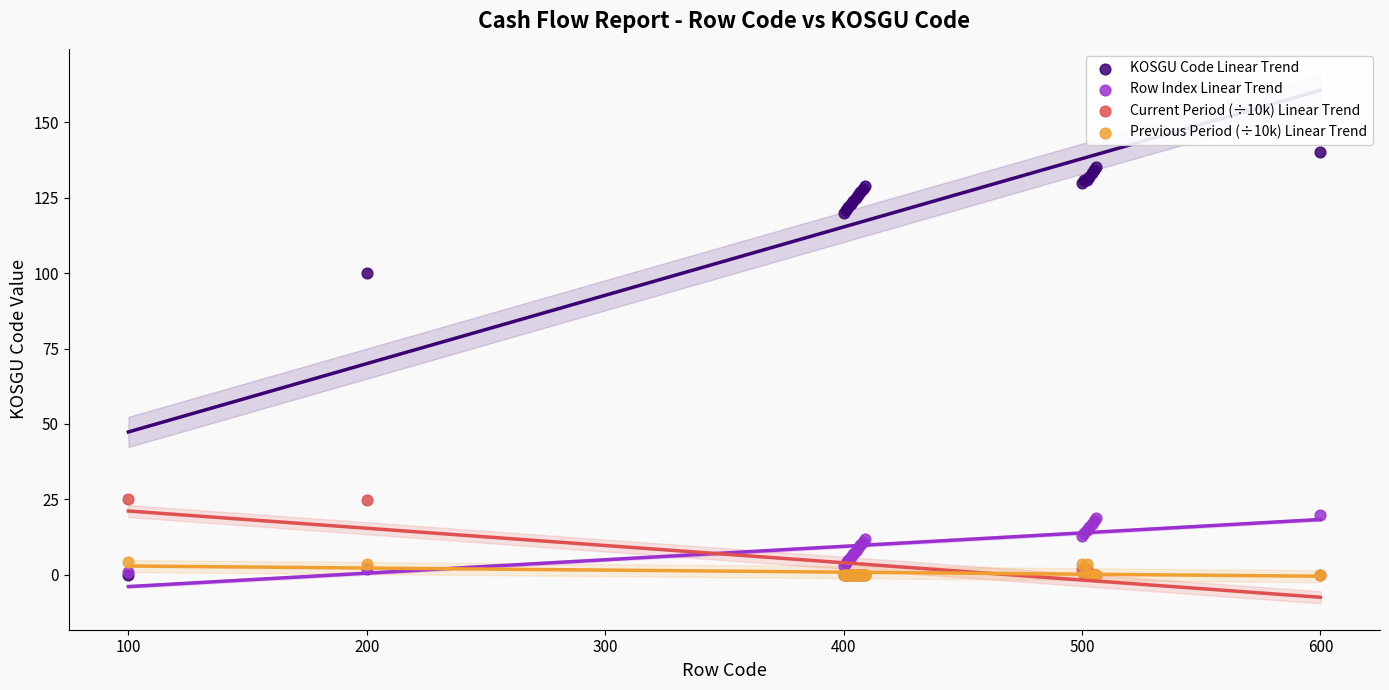

In the KOSGU Code Linear Trend series, what Y value is closest to 70?

100.0